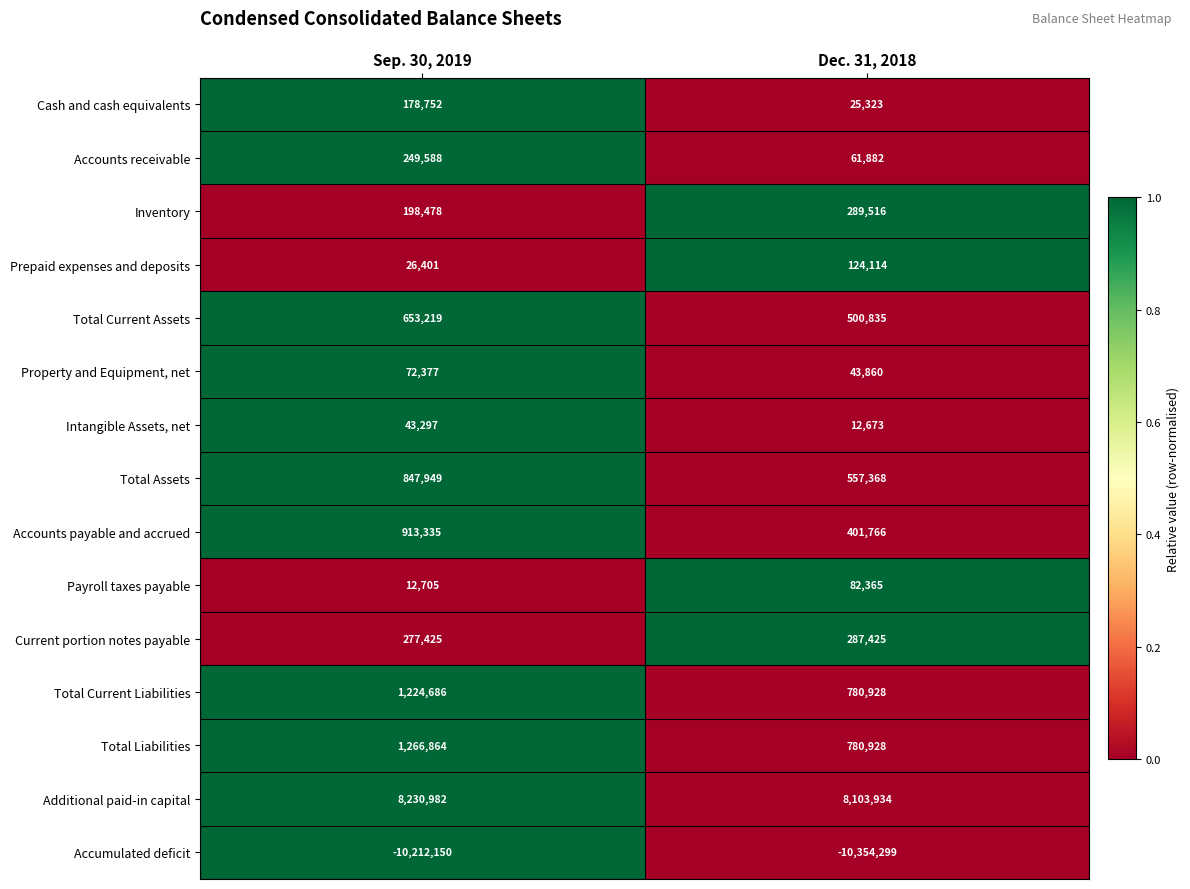

Which series changed the most between Sep. 30, 2019 and Dec. 31, 2018?

Accounts payable and accrued